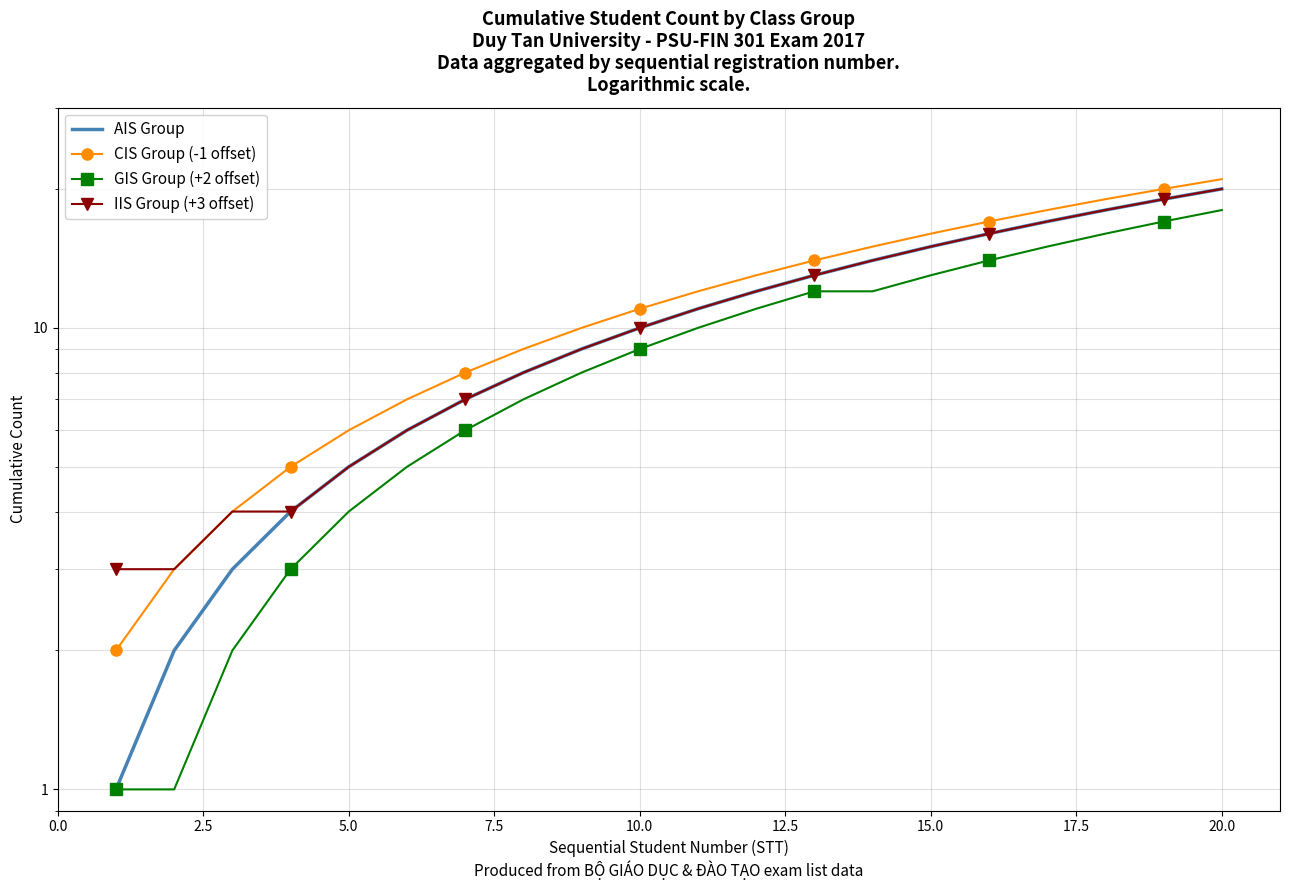

Is this an area chart (filled region under the line)?

No